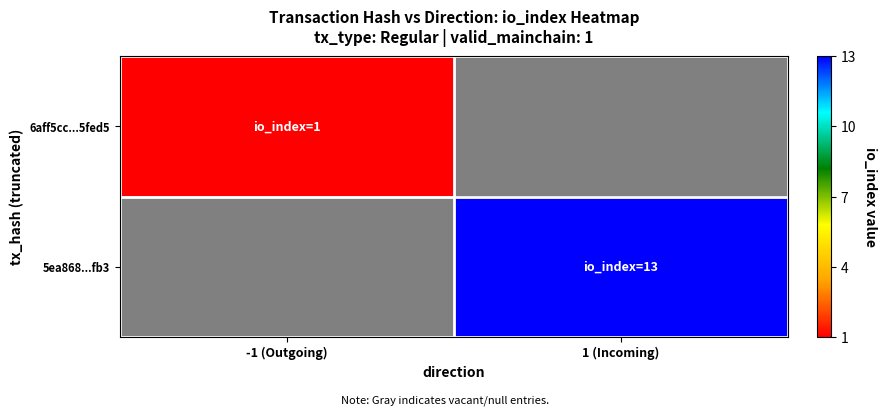

True or false: 5ea868...fb3 has a value of 1.0 at -1 (Outgoing).

True